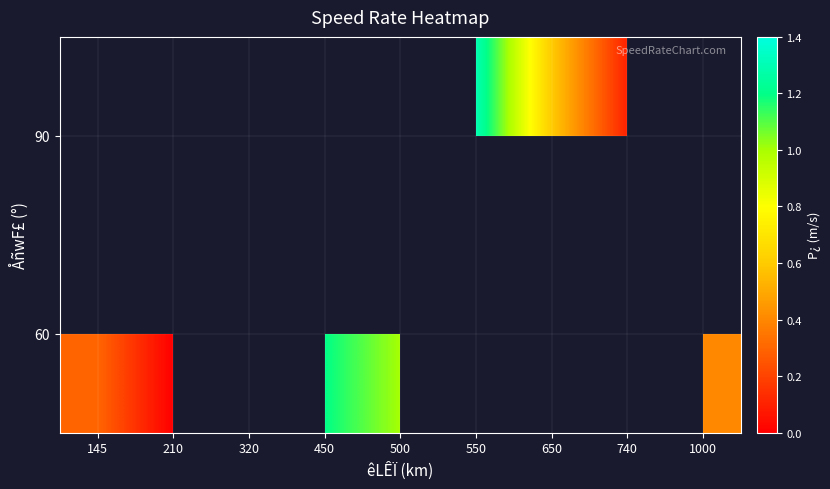

The value of 60 at 210 is -0.5. True or false?

False